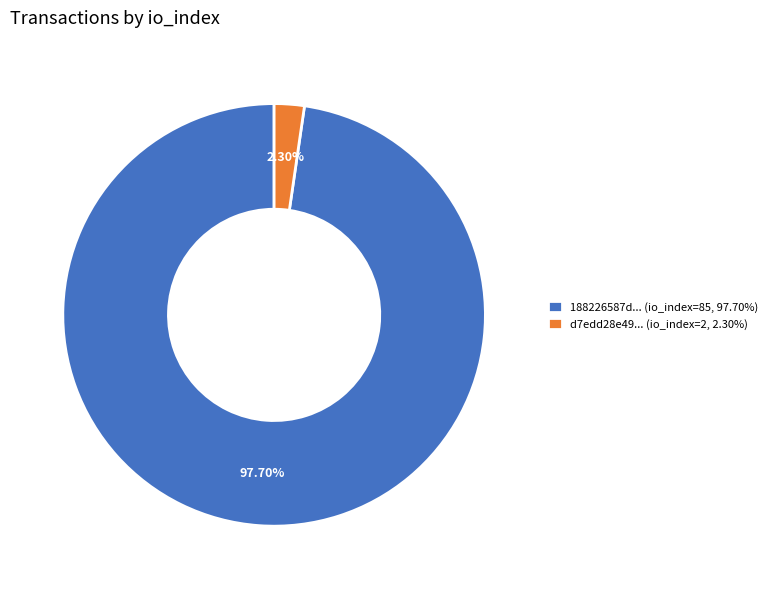

Do d7edd28e49... (io_index=2, 2.30%) and 188226587d... (io_index=85, 97.70%) together represent more than half of the pie?

Yes